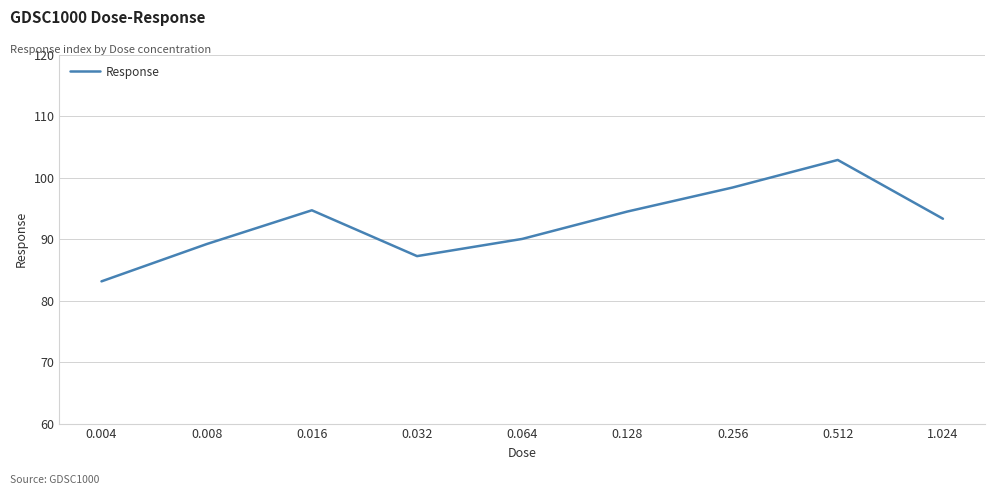

What is the smallest value displayed?

83.2